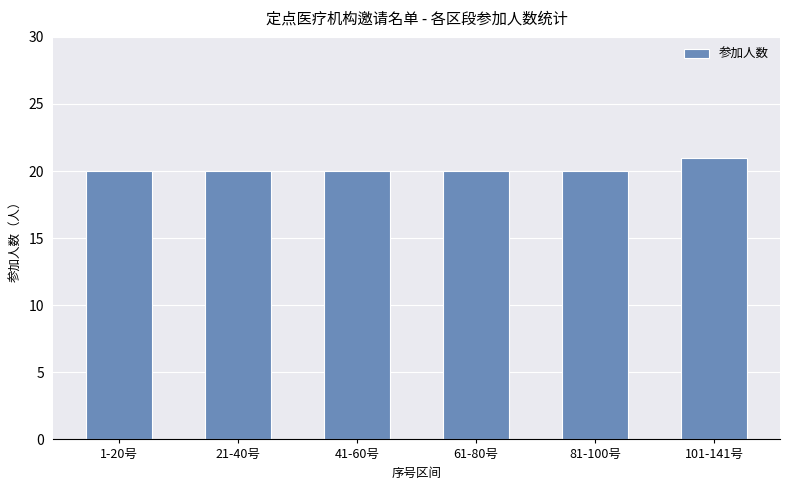

The chart shows a value of 13 at 41-60号. True or false?

False